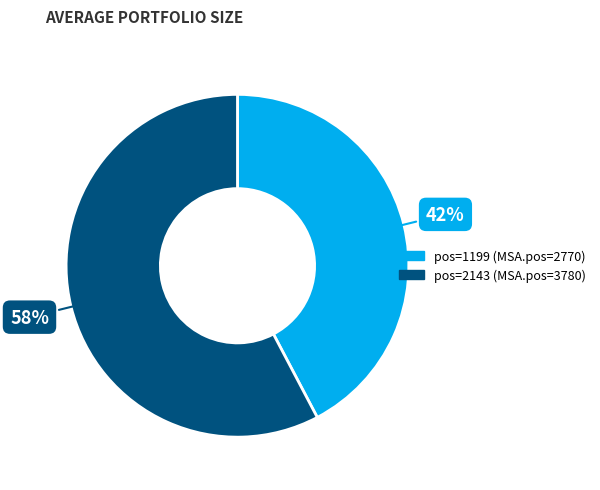

To the nearest percent, what is the average slice percentage?

50%